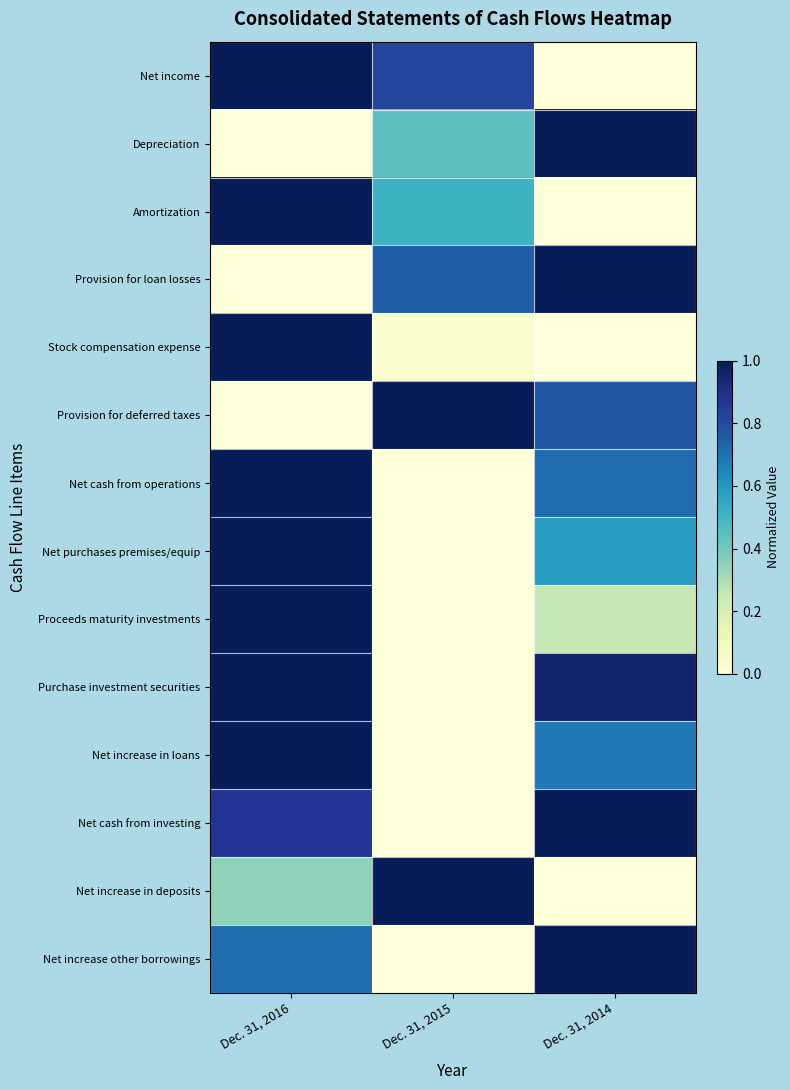

The value of Amortization at Dec. 31, 2014 is 0.7. True or false?

False